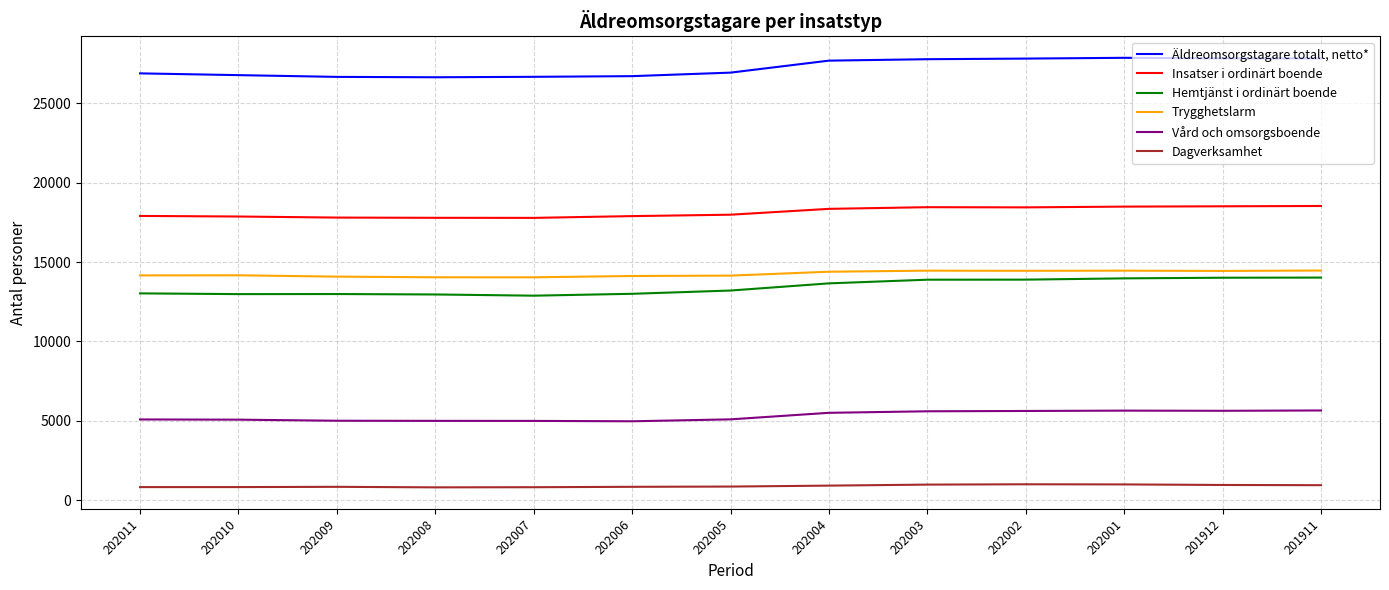

What is the total value across all series at 202003?

81145